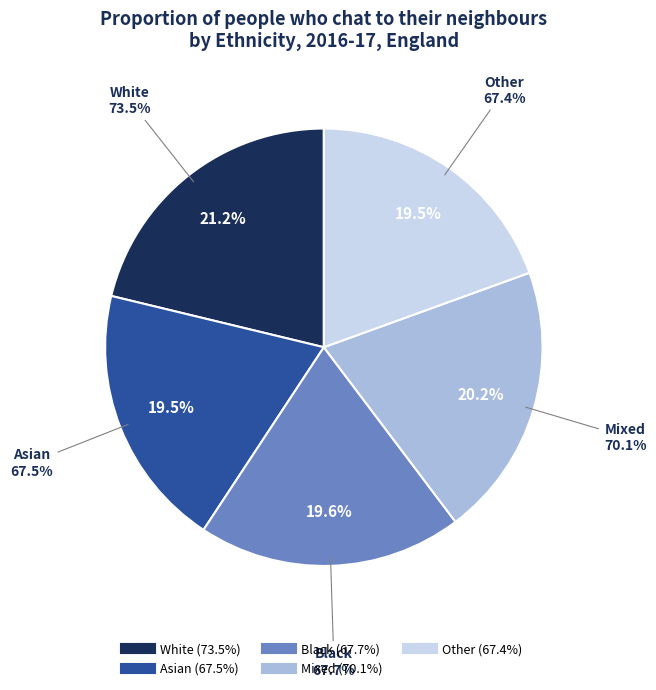

What percentage is the White slice, to the nearest percent?

21%